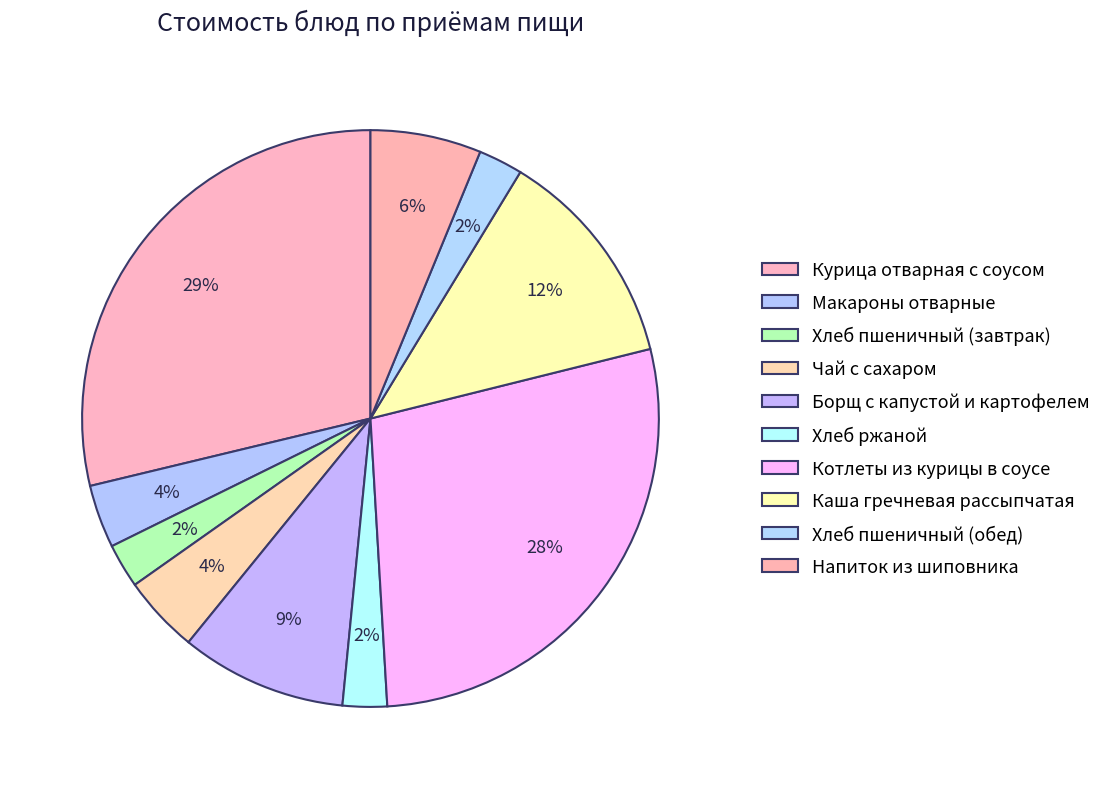

Does any single category account for the majority?

No